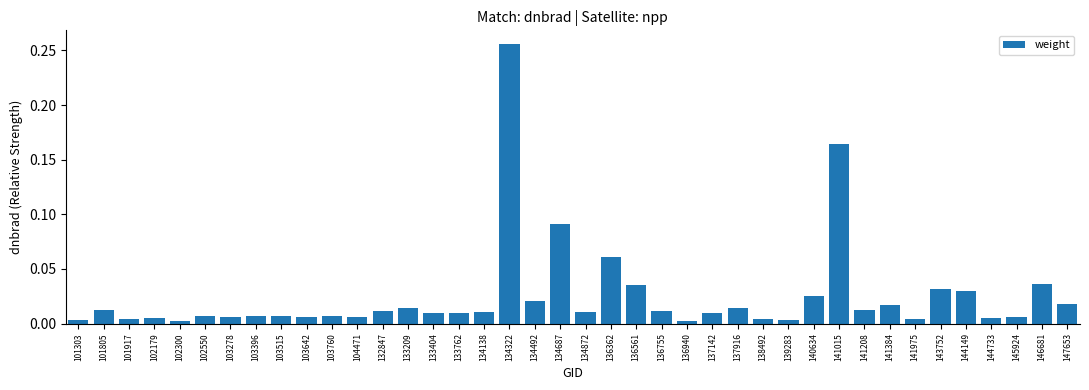

Does the chart contain stacked bars?

No